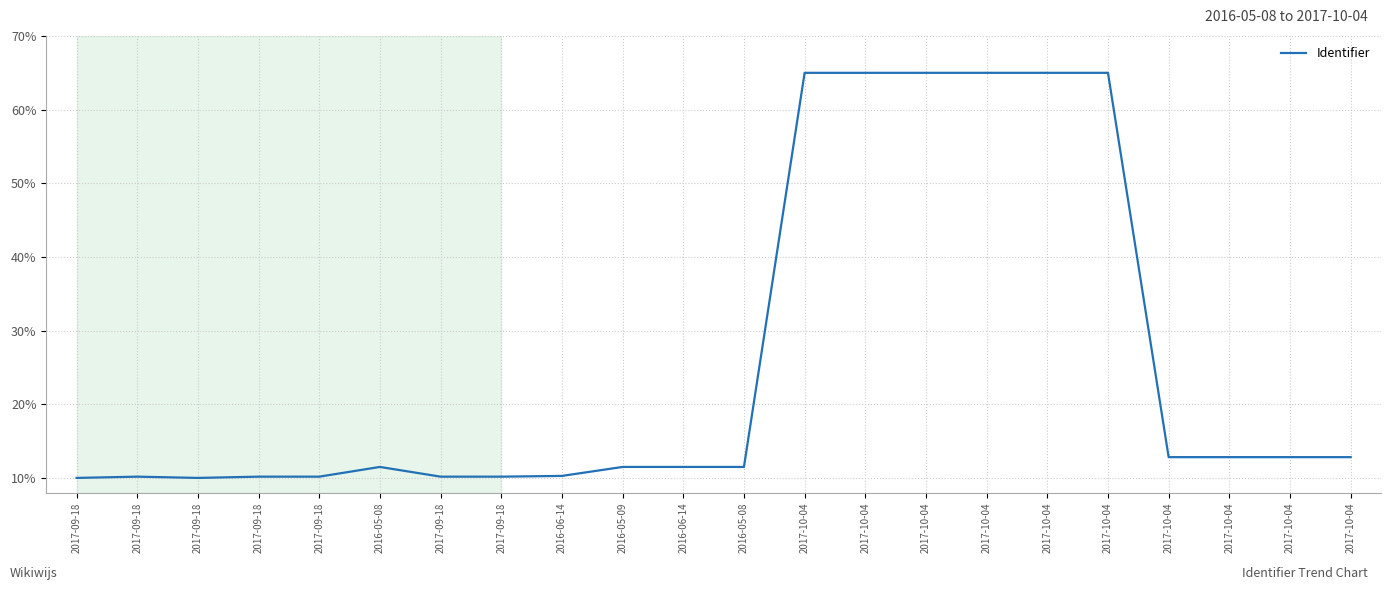

What is the label of the 18th point from the left?

2017-10-04